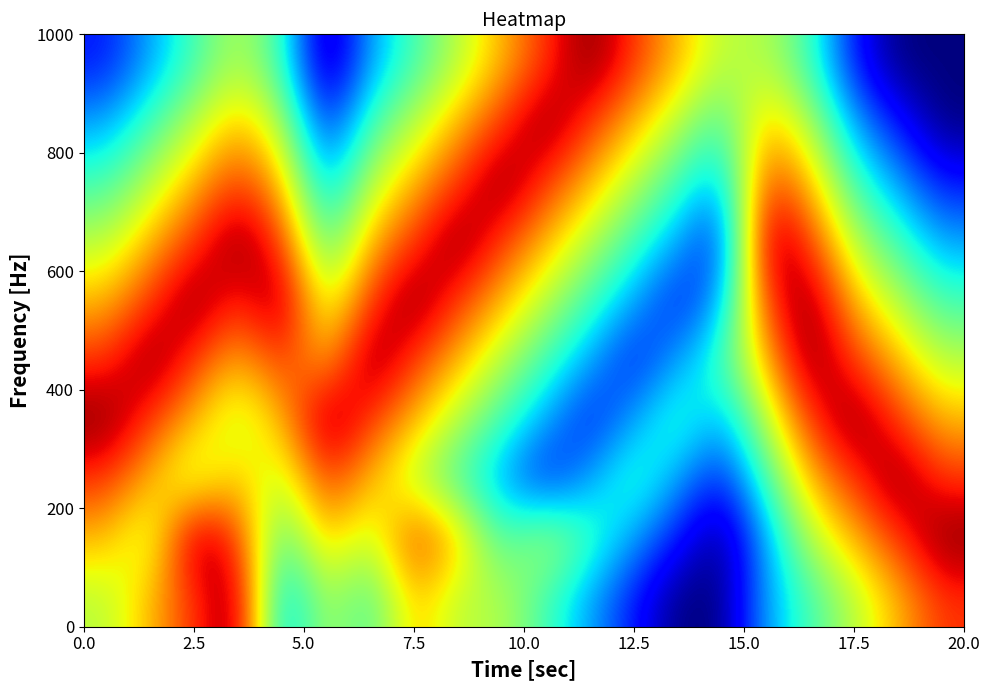

How many distinct data groups are displayed?

10